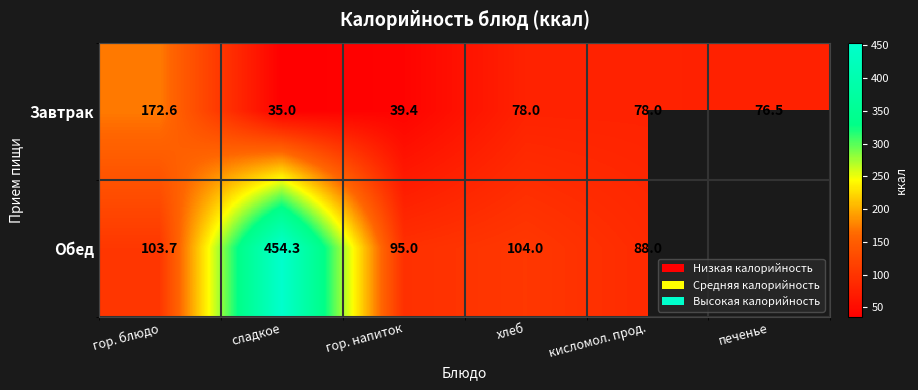

What is the approximate value of Завтрак at сладкое?

35.0